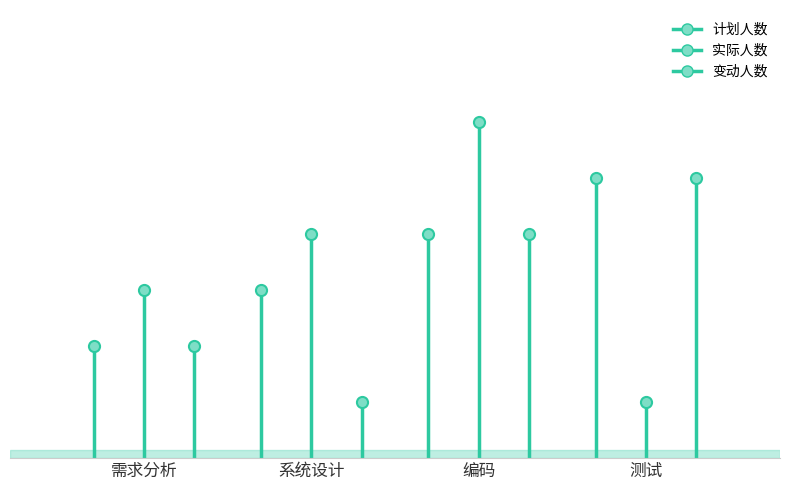

At how many categories does at least one series exceed 3?

3